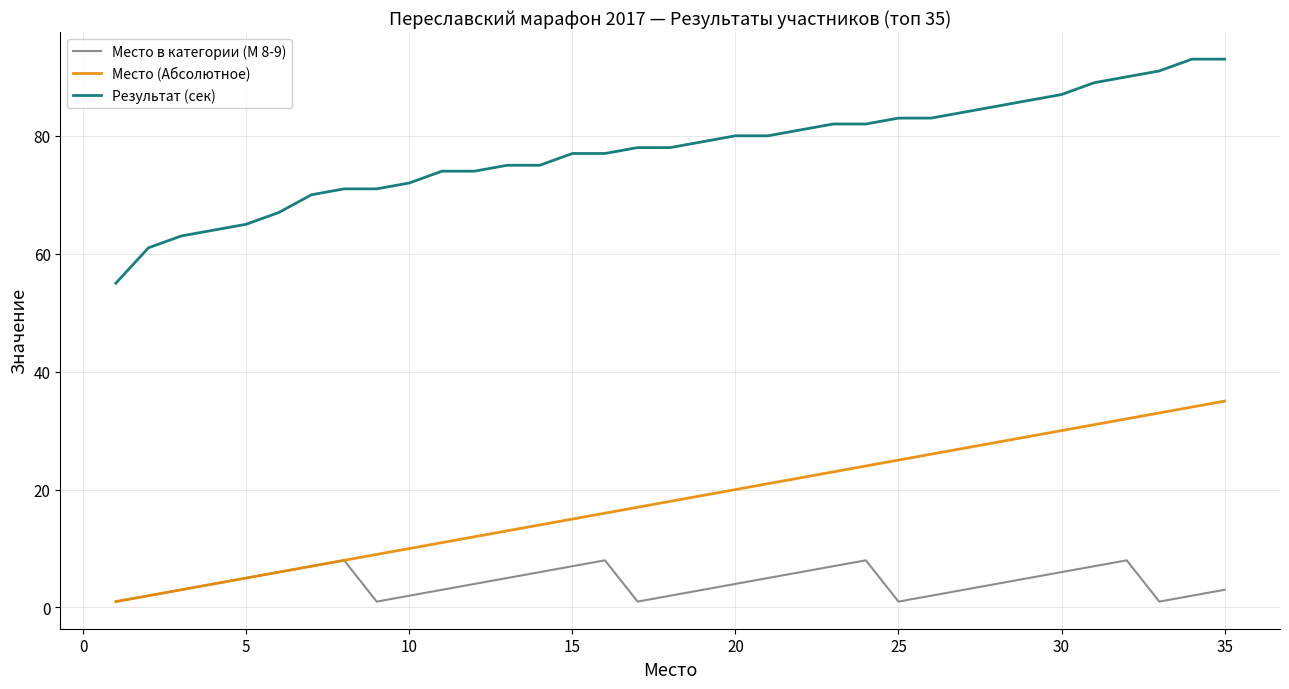

What is the maximum value shown in the chart?

93